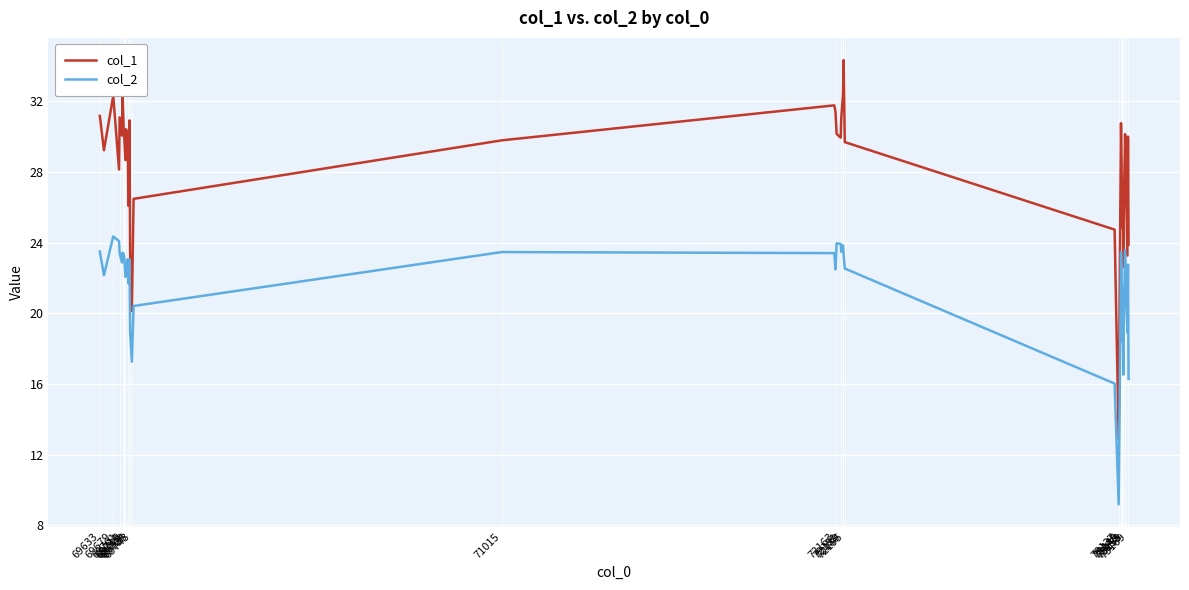

What is the minimum value for col_2?

9.2